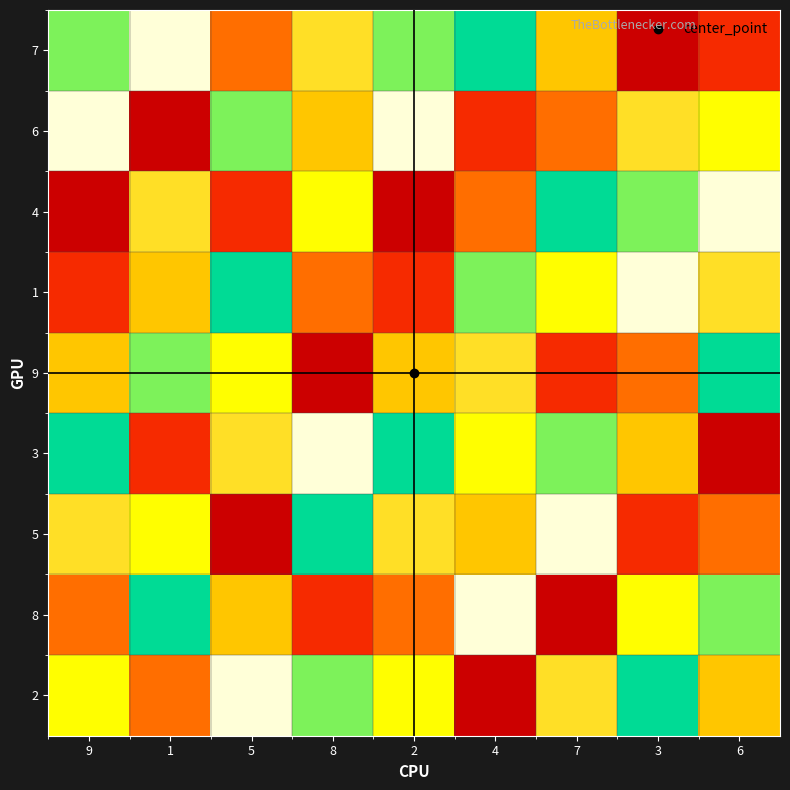

What is the spread (max minus min) of values at 6?

8